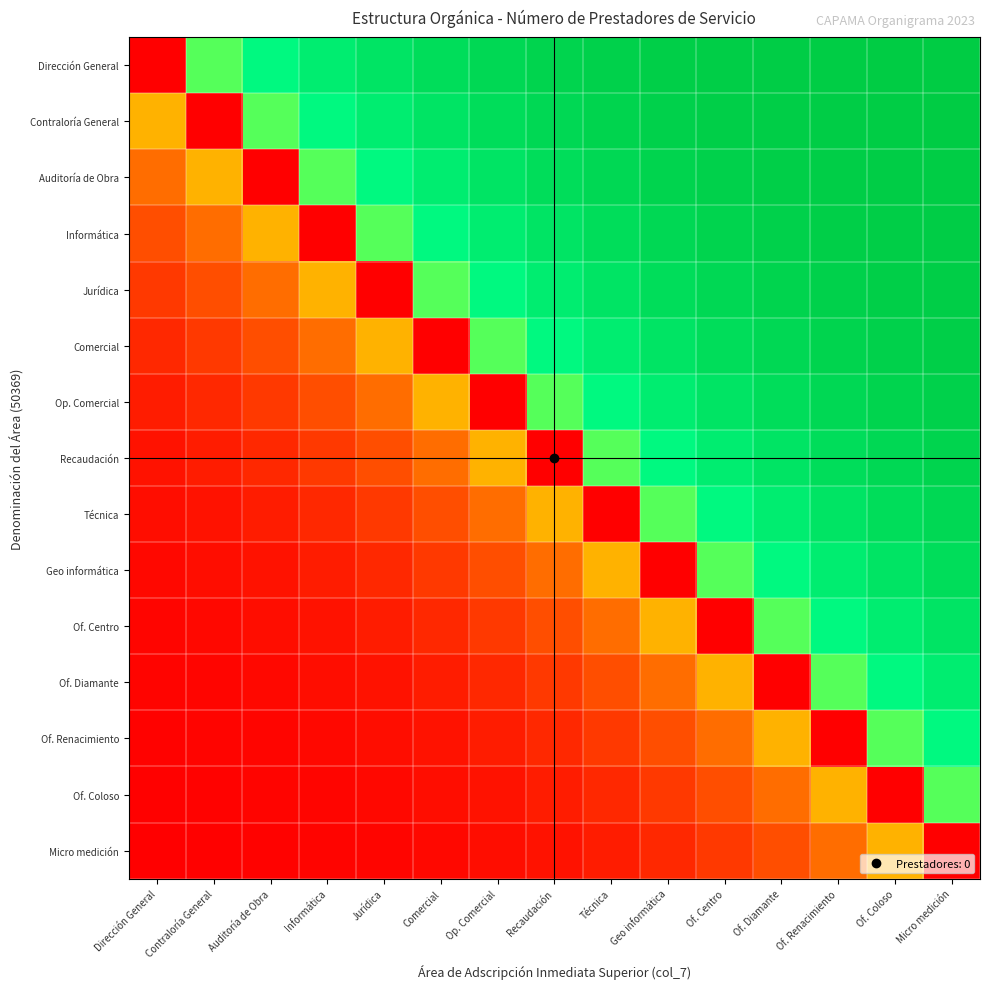

At which category is the sum across all series the highest?

Micro medición